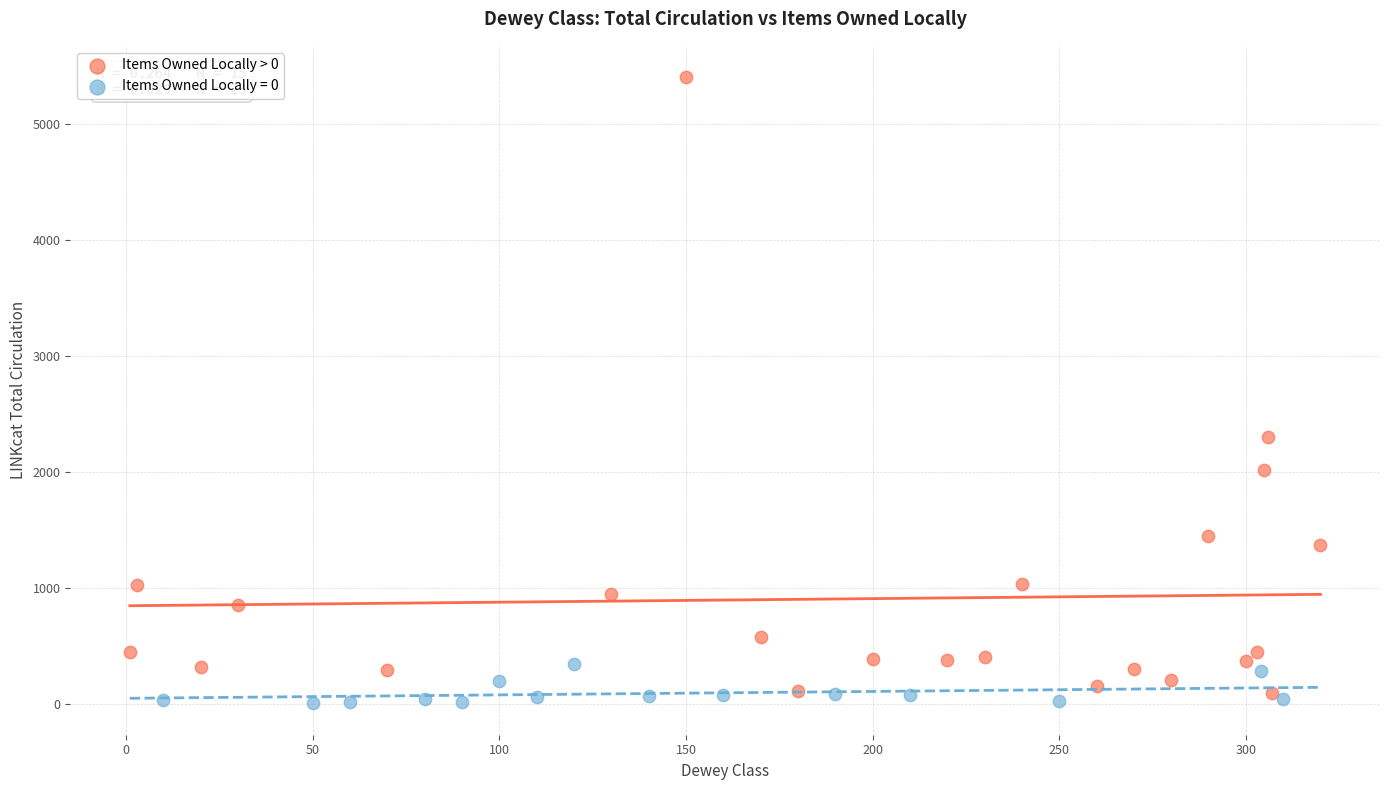

Which series has the widest spread of Y values?

Items Owned Locally > 0